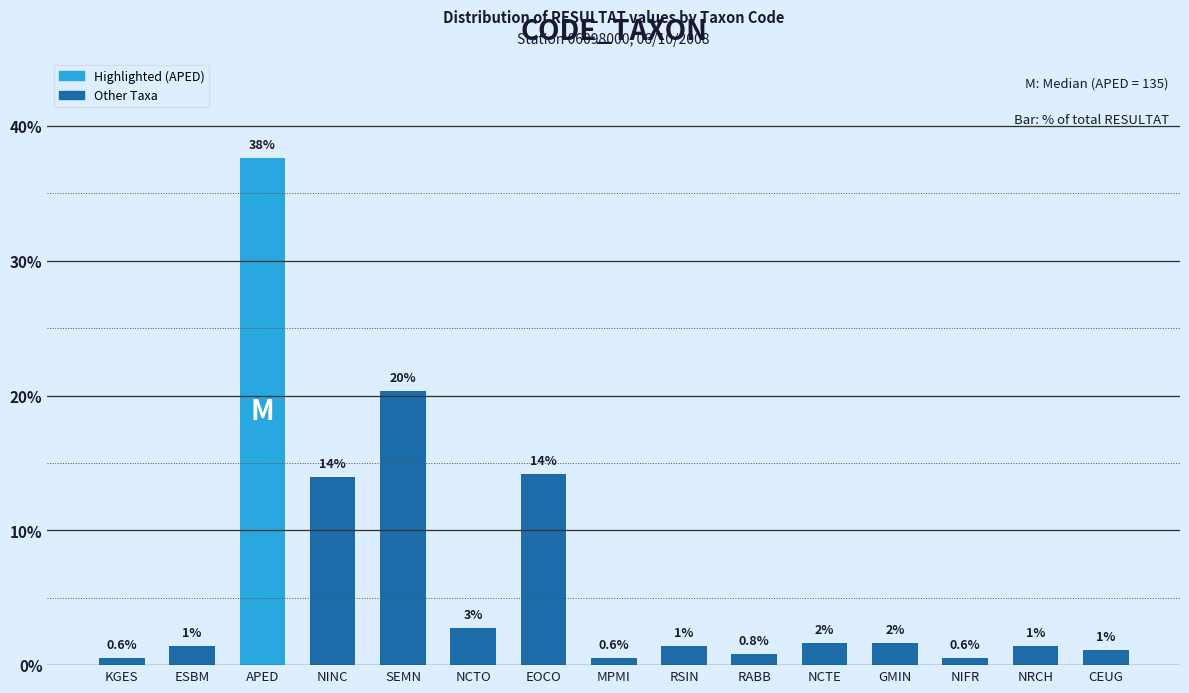

Does the chart contain any negative values?

No